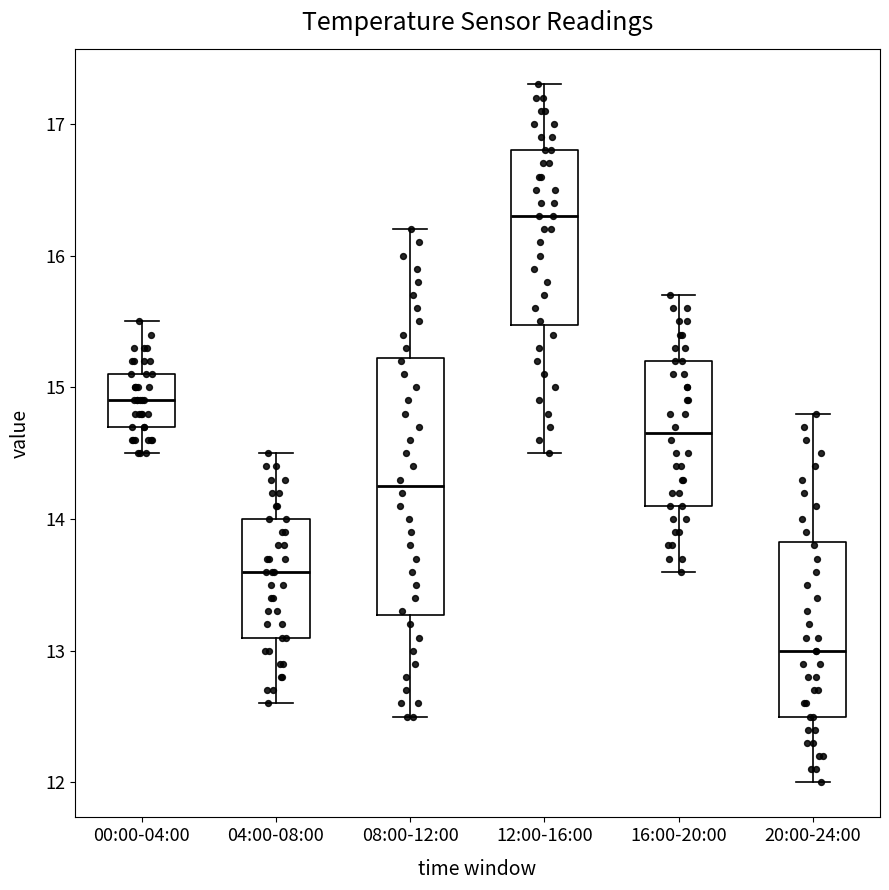

Which box has the highest median line?

12:00-16:00